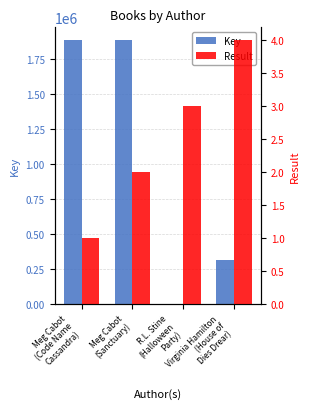

Between Meg Cabot
(Code Name
Cassandra) and Meg Cabot
(Sanctuary), which series saw the biggest shift?

Key